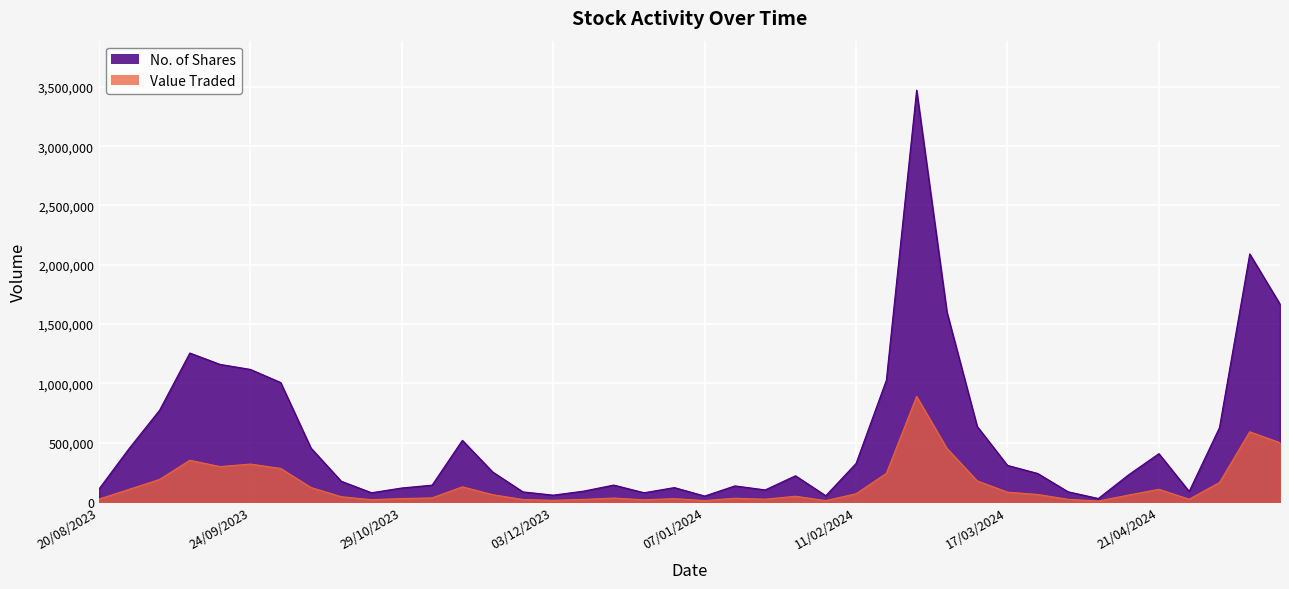

How many values in the No. of Shares series are below 239648?

20